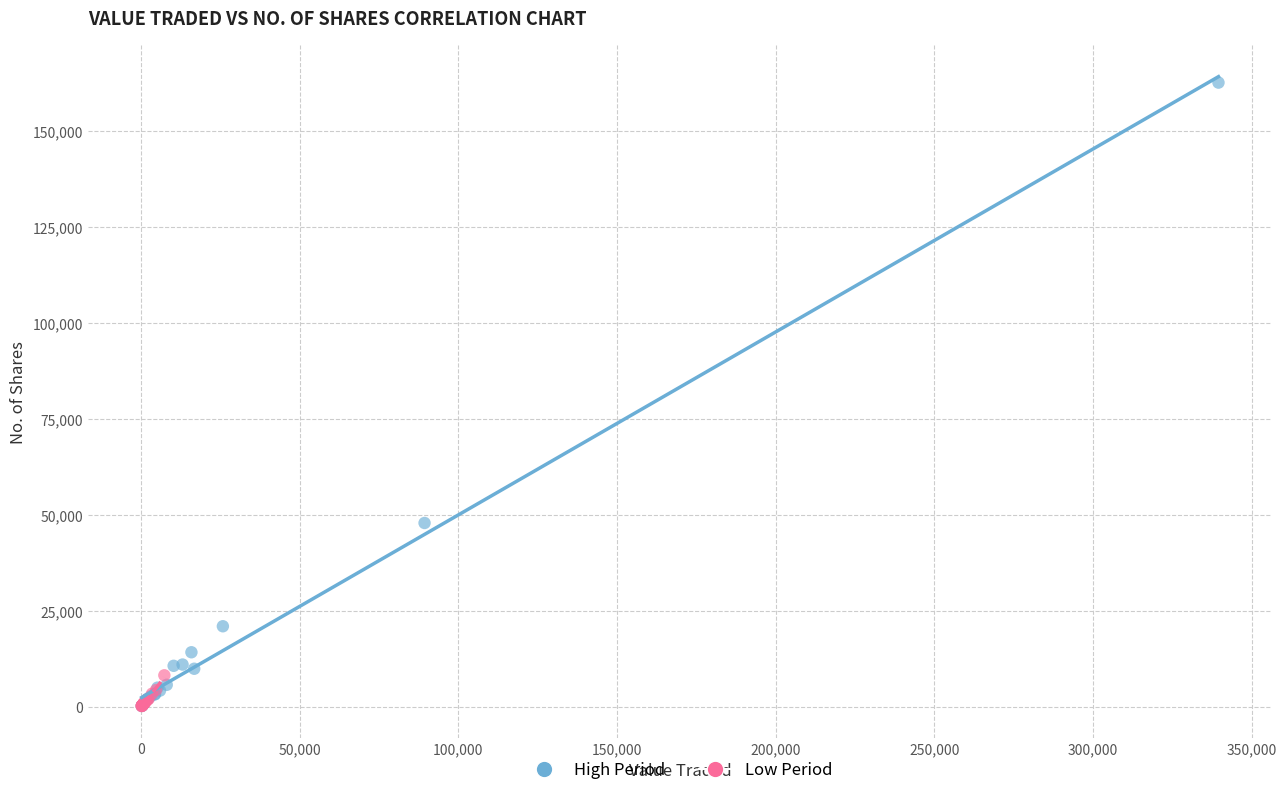

Which series reaches the maximum Y coordinate?

High Period